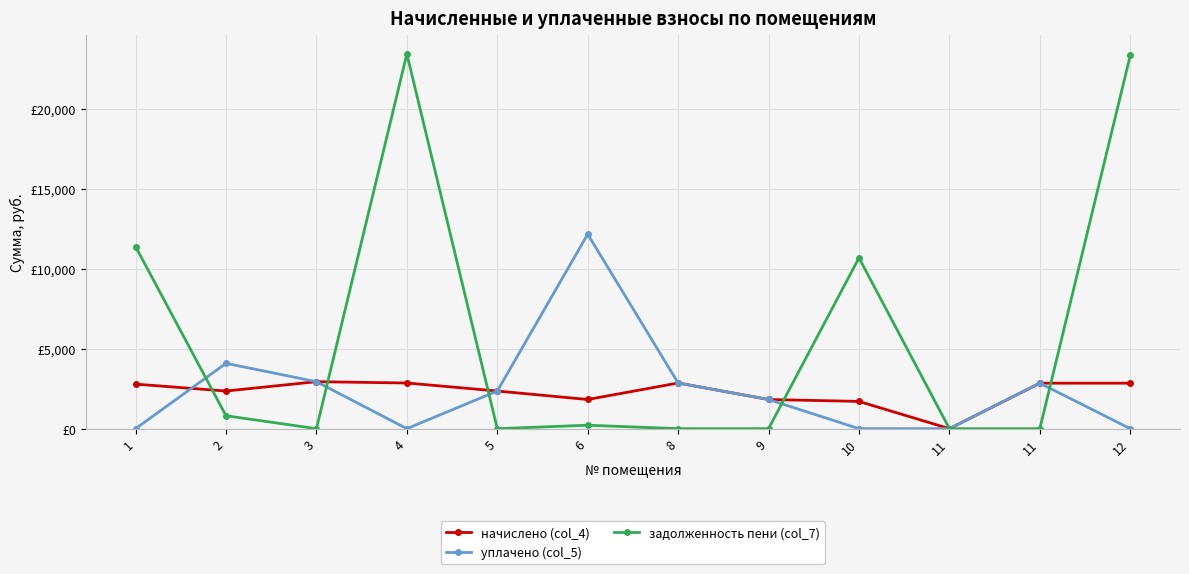

What is the average value of the задолженность пени (col_7) series?

5824.6